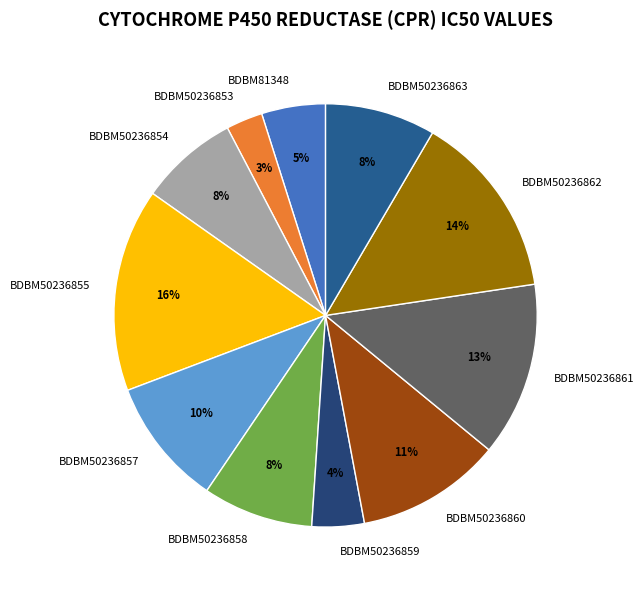

Between BDBM50236863 and BDBM50236862, which is larger?

BDBM50236862